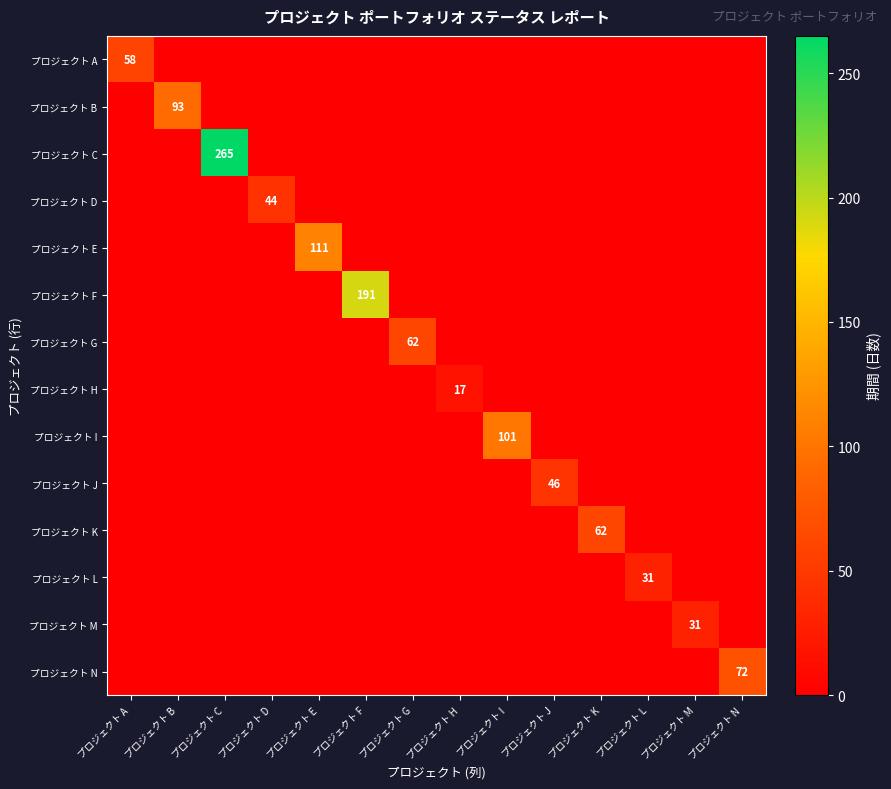

True or false: プロジェクト G has a value of 27 at プロジェクト G.

False